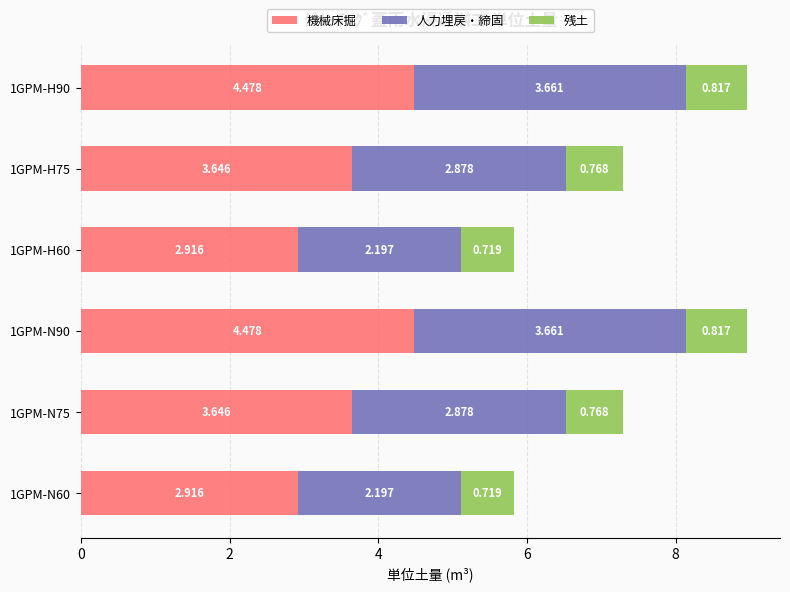

How many series are shown in this chart?

3